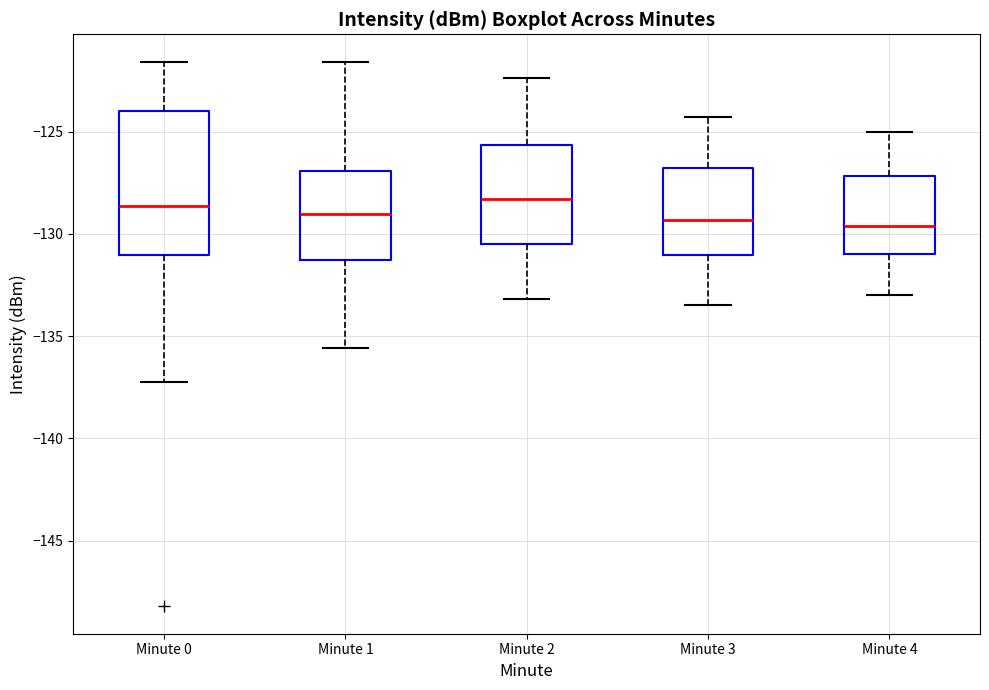

Reading left to right, read every box against the y-axis: the position of its median line, the range the box covers, and the ends of its whiskers. The values are not printed on the chart, so give them approximately, as read against the axis.

Minute 0: median -128.5, box -131.0 to -124.0, whiskers -137.0 to -121.5
Minute 1: median -129.0, box -131.5 to -127.0, whiskers -135.5 to -121.5
Minute 2: median -128.5, box -130.5 to -125.5, whiskers -133.0 to -122.5
Minute 3: median -129.5, box -131.0 to -127.0, whiskers -133.5 to -124.5
Minute 4: median -129.5, box -131.0 to -127.0, whiskers -133.0 to -125.0